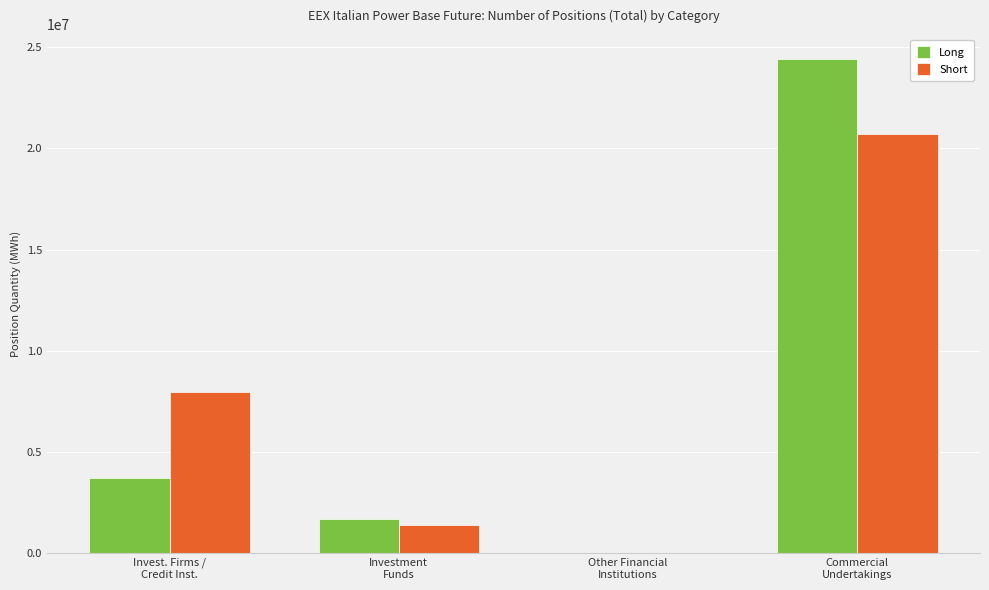

Are the bars grouped side by side (vs. stacked)?

Yes